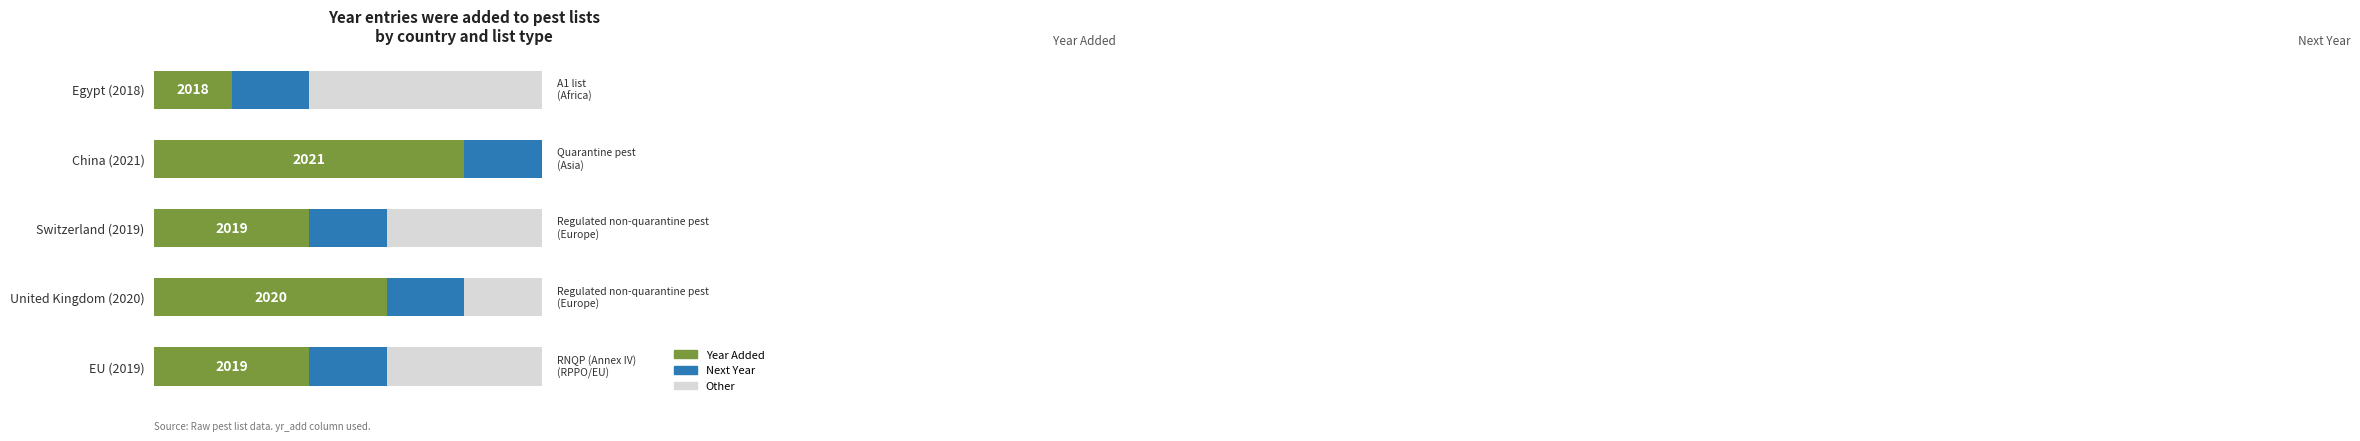

What are all the series names shown in the legend?

Other, Year Added, Next Year